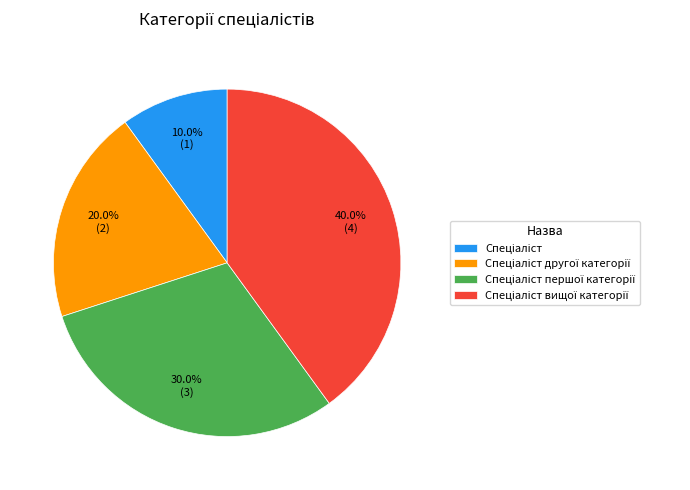

Is there a majority slice in this chart?

No